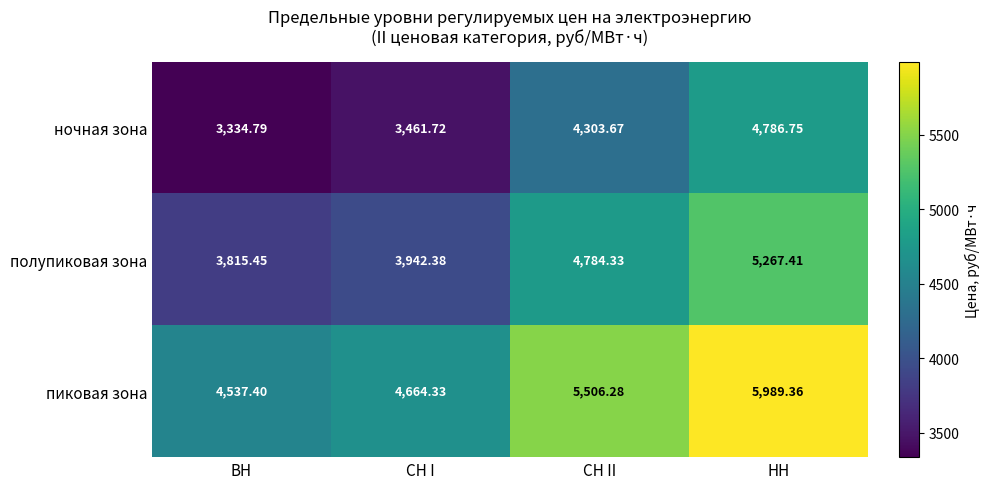

Where is ночная зона nearest to the value 4060?

СН II